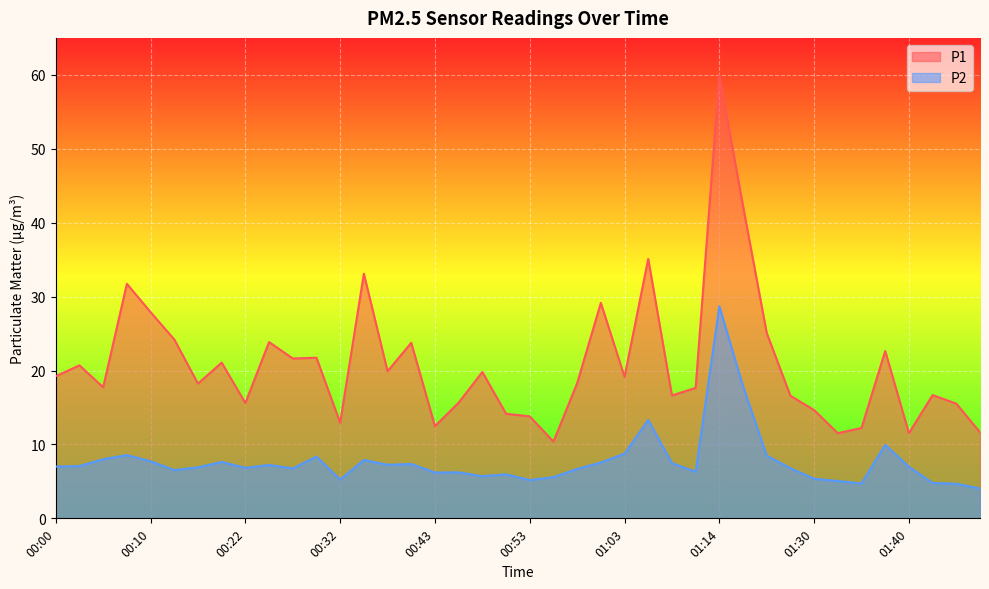

Reading left to right, list all the values displayed in this chart.

P1: 00:00=19.2	00:02=20.7	00:05=17.7	00:07=31.7	00:10=27.9	00:12=24.2	00:15=18.2	00:17=21.1	00:22=15.6	00:25=23.9	00:27=21.6	00:30=21.7	00:32=12.9	00:35=33.1	00:37=19.9	00:40=23.8	00:43=12.5	00:45=15.7	00:48=19.8	00:50=14.2	00:53=13.8	00:55=10.4	00:58=18.3	01:00=29.1	01:03=19.1	01:05=35.1	01:08=16.6	01:11=17.6	01:14=59.9	01:16=42.2	01:22=25.1	01:24=16.6	01:30=14.7	01:32=11.5	01:35=12.2	01:37=22.6	01:40=11.5	01:43=16.7	01:45=15.5	01:48=11.7
P2: 00:00=7.0	00:02=7.1	00:05=8.0	00:07=8.6	00:10=7.7	00:12=6.5	00:15=6.9	00:17=7.6	00:22=6.8	00:25=7.2	00:27=6.8	00:30=8.3	00:32=5.2	00:35=7.9	00:37=7.2	00:40=7.3	00:43=6.2	00:45=6.2	00:48=5.7	00:50=6.0	00:53=5.2	00:55=5.6	00:58=6.7	01:00=7.5	01:03=8.8	01:05=13.3	01:08=7.5	01:11=6.3	01:14=28.7	01:16=17.9	01:22=8.5	01:24=6.8	01:30=5.3	01:32=5.0	01:35=4.7	01:37=9.9	01:40=7.0	01:43=4.8	01:45=4.7	01:48=4.0